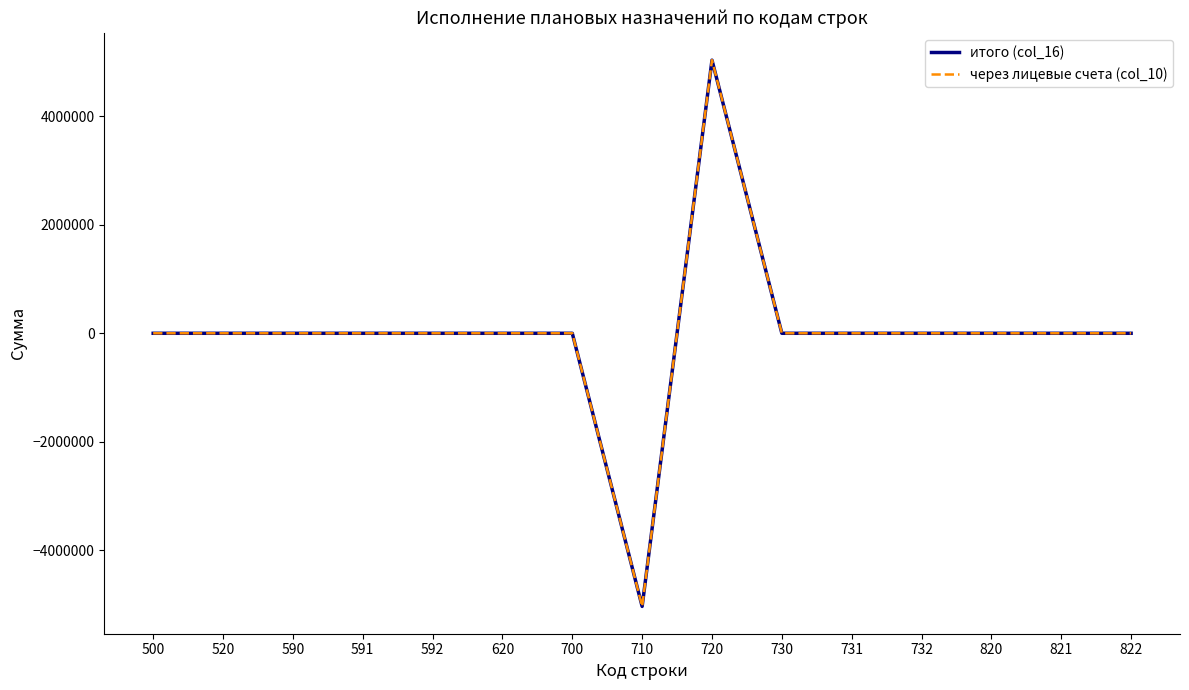

Reading left to right, extract all data points from this chart.

итого (col_16): 0.0	0.0	0.0	0.0	0.0	0.0	0.0	-5031797.1	5031797.1	0.0	0.0	0.0	0.0	0.0	0.0
через лицевые счета (col_10): 0.0	0.0	0.0	0.0	0.0	0.0	0.0	-5031797.1	5031797.1	0.0	0.0	0.0	0.0	0.0	0.0